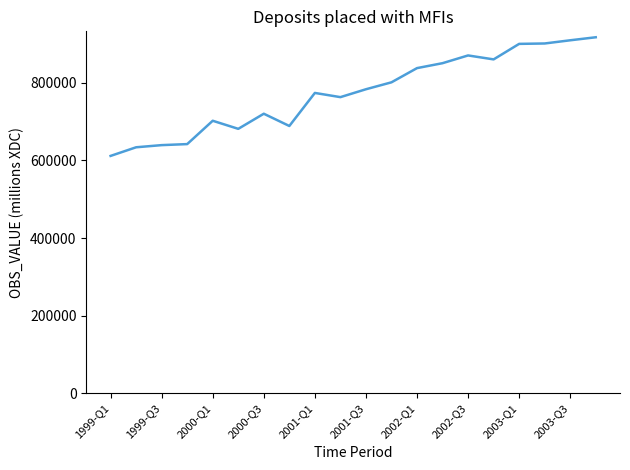

What is the minimum value shown in the chart?

611614